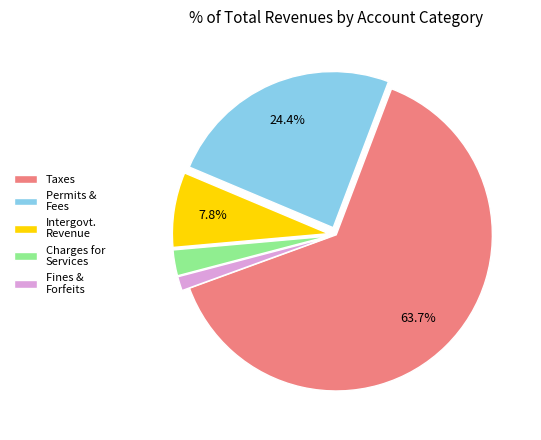

Combined, do Fines & Forfeits and Charges for Services account for over 50%?

No